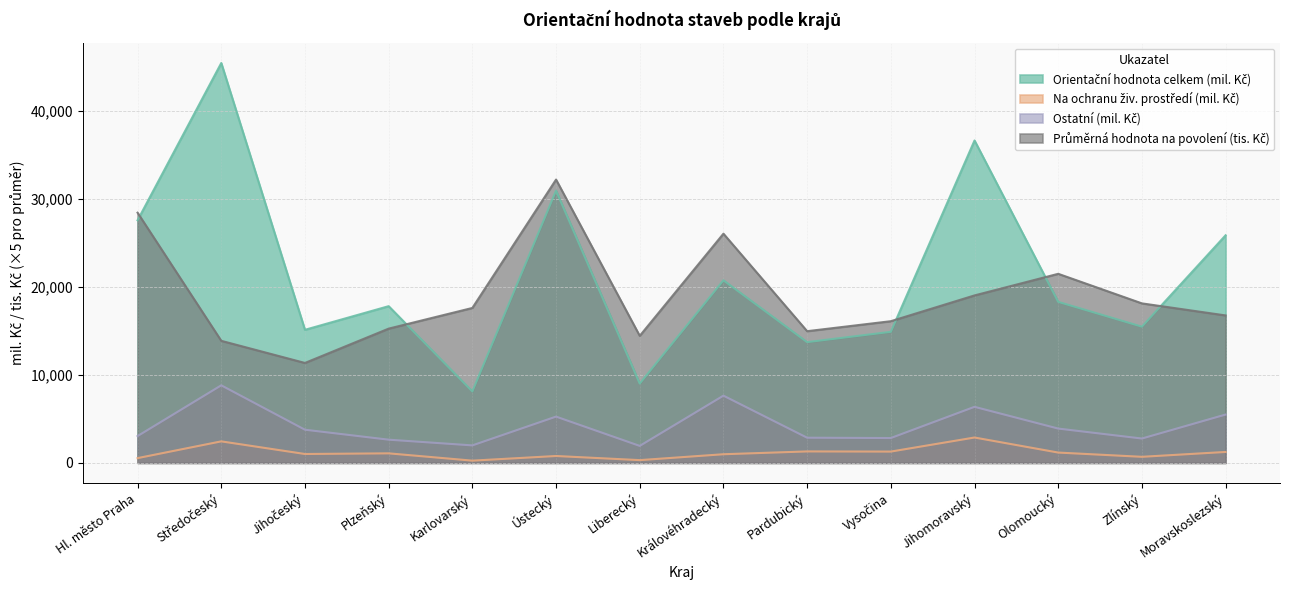

True or false: Průměrná hodnota na povolení (tis. Kč) has a value of 17605 at Karlovarský.

True